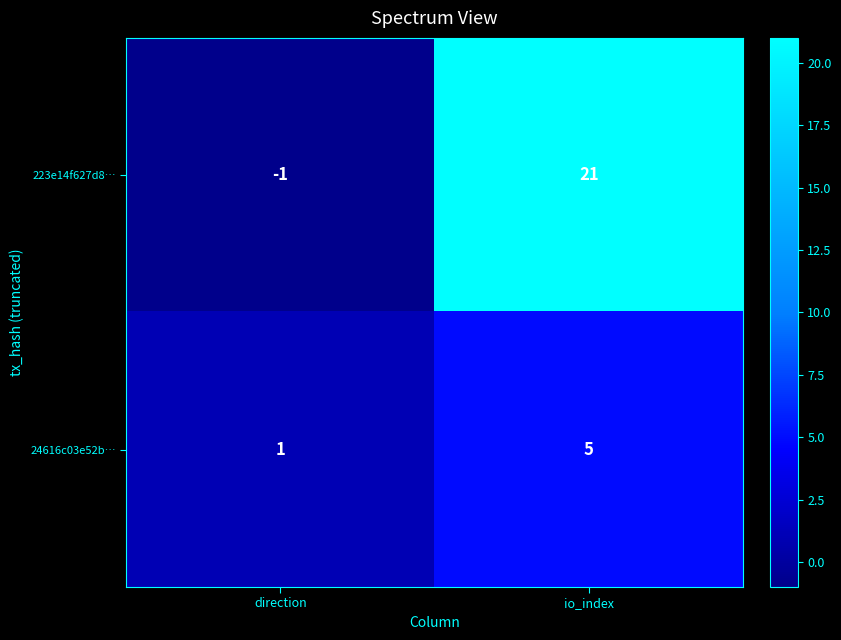

What is the total value across all series at io_index?

26